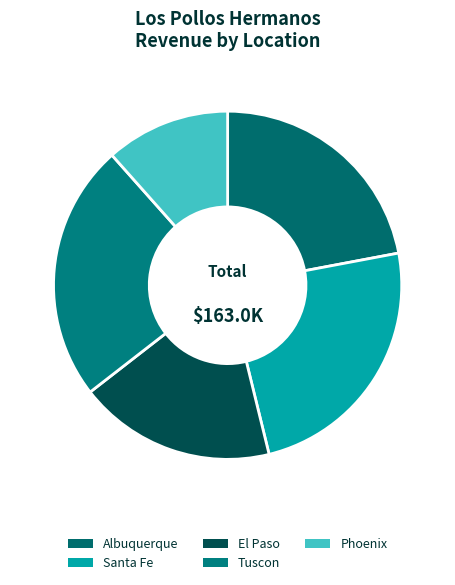

Which category has the smallest portion of the pie?

Phoenix